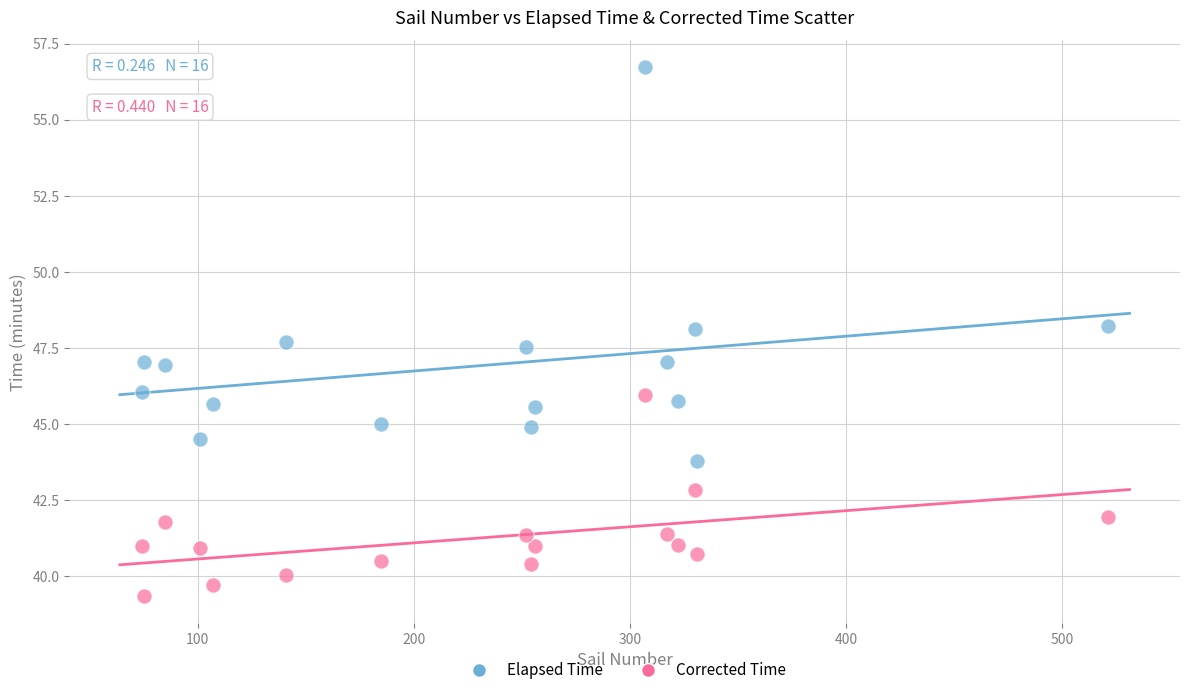

Which series has the widest spread of Y values?

Elapsed Time